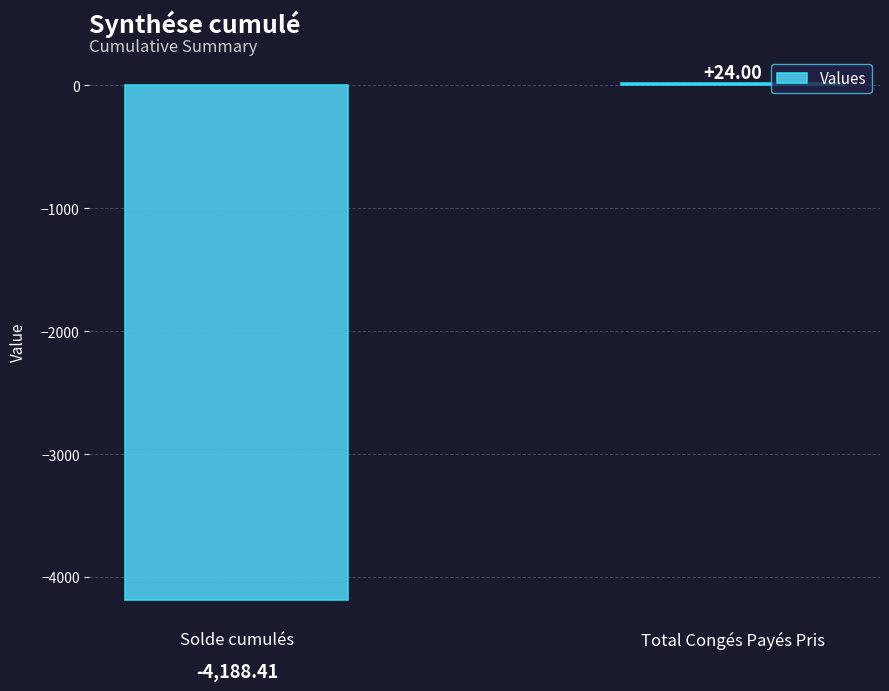

Which has a higher value, Total Congés Payés Pris or Solde cumulés?

Total Congés Payés Pris